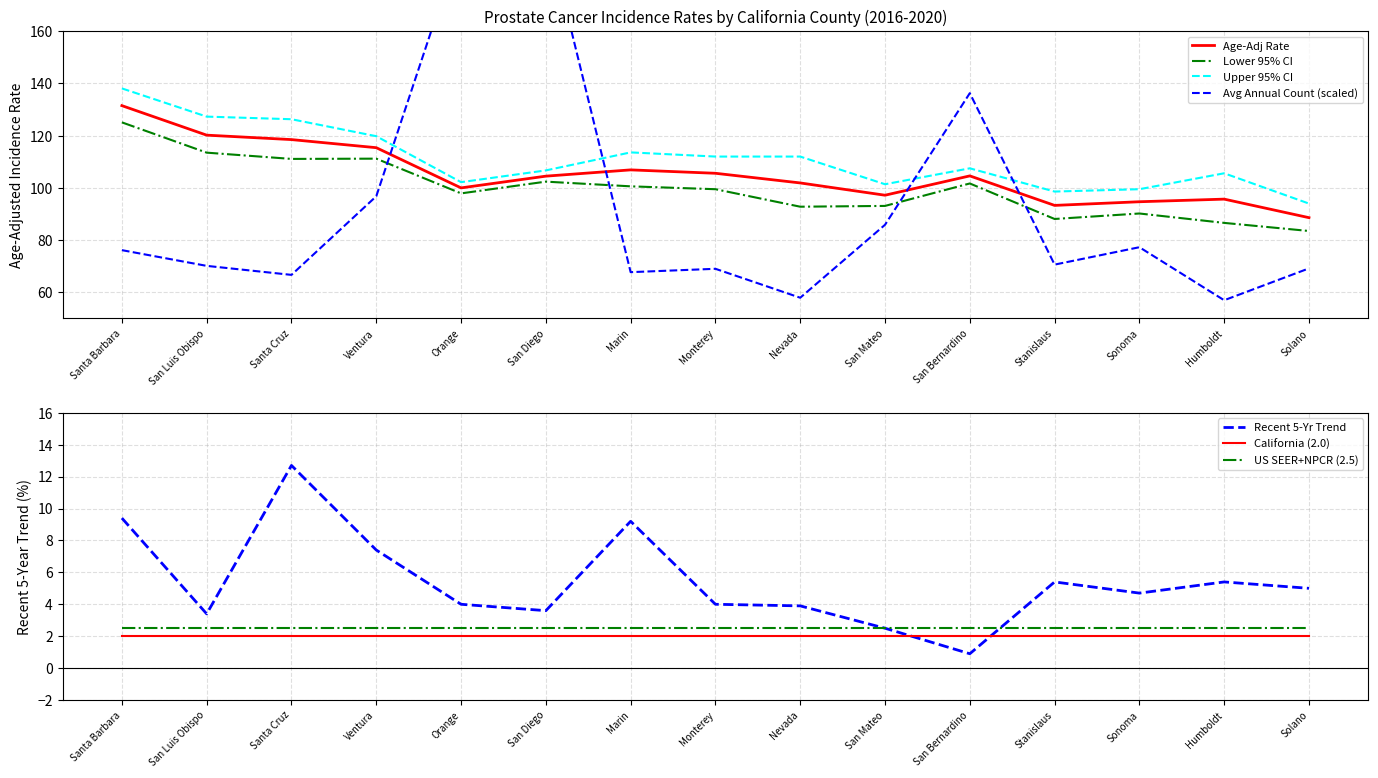

What is the sum of the Upper 95% CI values at Ventura and Santa Cruz?

246.1